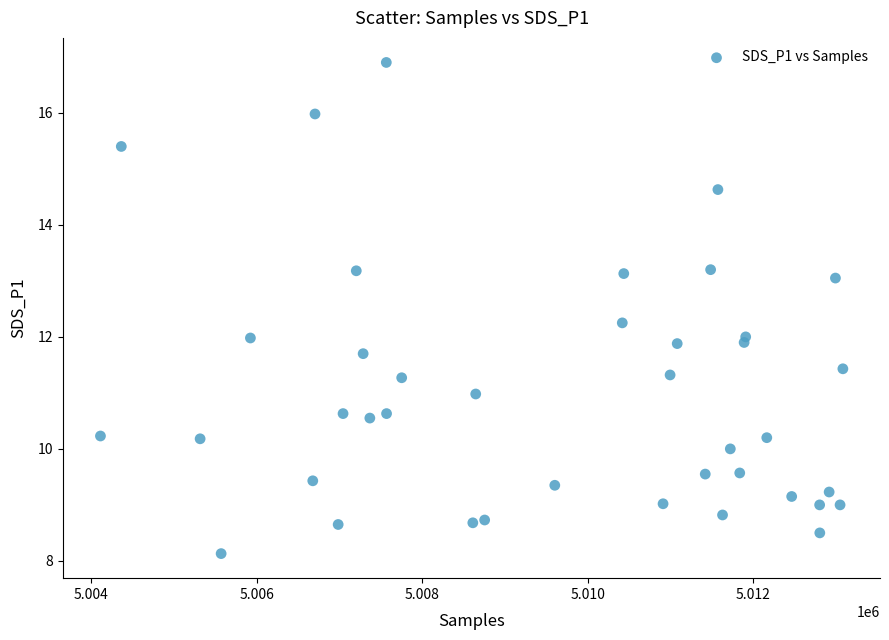

What is the range of X values (max minus min)?

8976.0